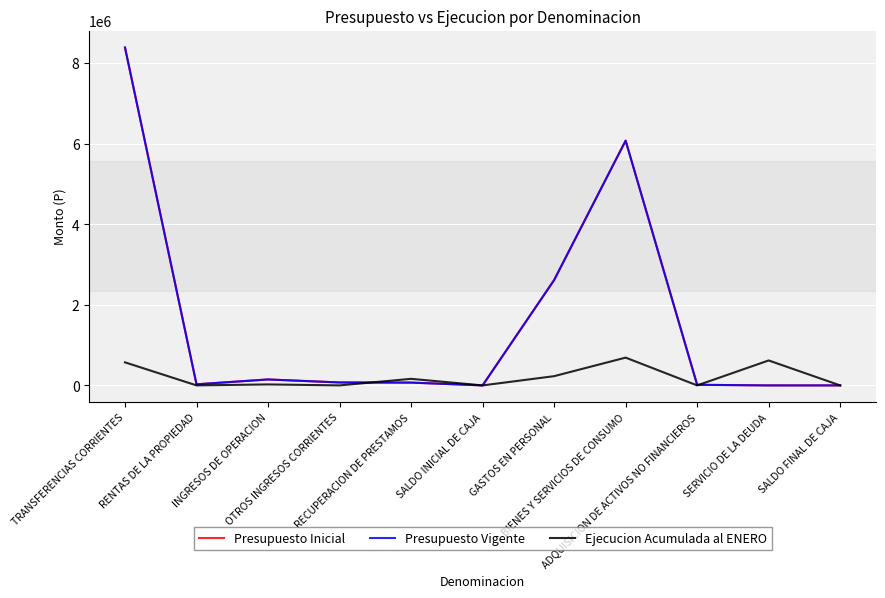

Does the chart display data point markers on the line(s)?

No